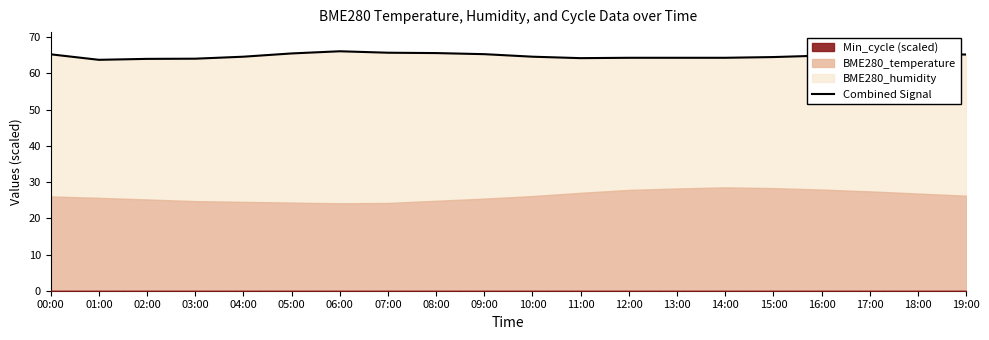

What is the difference between the maximum and minimum values?

2.4